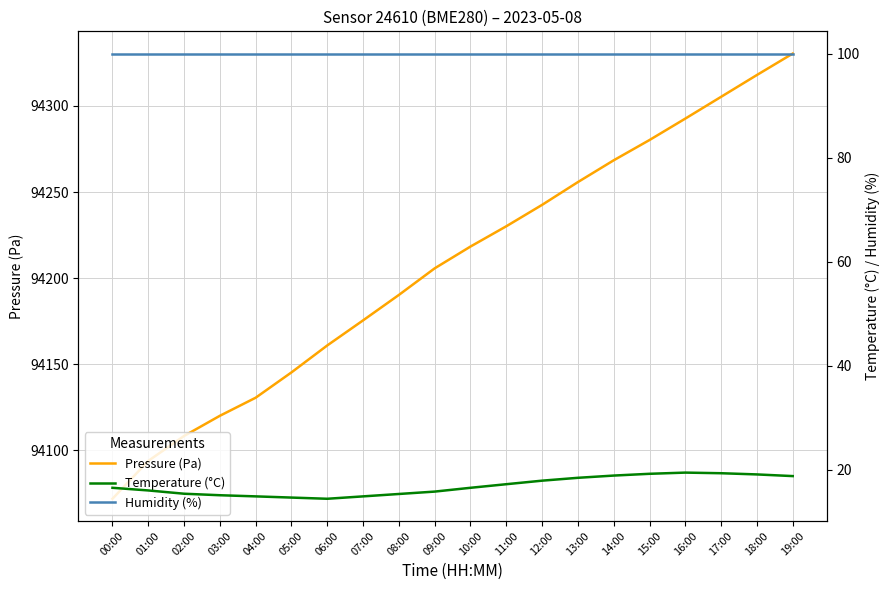

Reading left to right, what are all the values shown in this chart?

Pressure (Pa): 94071.8	94093.8	94108.3	94120.0	94130.5	94145.2	94160.9	94175.4	94190.2	94205.7	94218.3	94230.1	94242.6	94255.8	94268.4	94280.2	94292.7	94305.3	94318.0	94330.4
Temperature (°C): 16.5	16.0	15.4	15.1	14.9	14.7	14.4	14.9	15.3	15.8	16.5	17.2	17.9	18.4	18.9	19.2	19.4	19.3	19.1	18.8
Humidity (%): 100.0	100.0	100.0	100.0	100.0	100.0	100.0	100.0	100.0	100.0	100.0	100.0	100.0	100.0	100.0	100.0	100.0	100.0	100.0	100.0